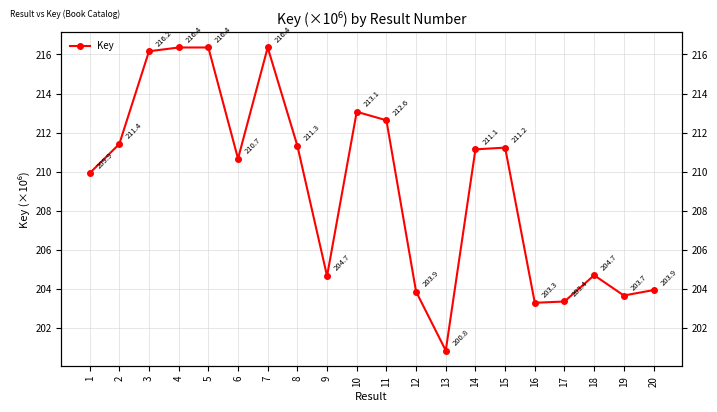

What is the ratio of the value at 15 to the value at 17?

1.0